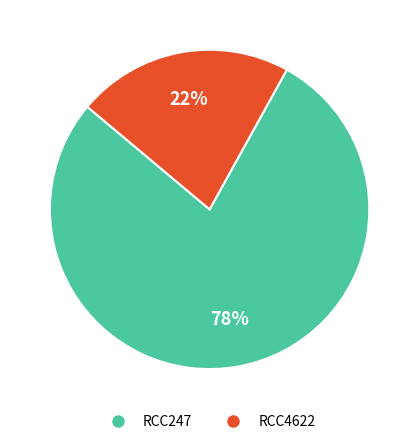

Which has a higher value, RCC247 or RCC4622?

RCC247